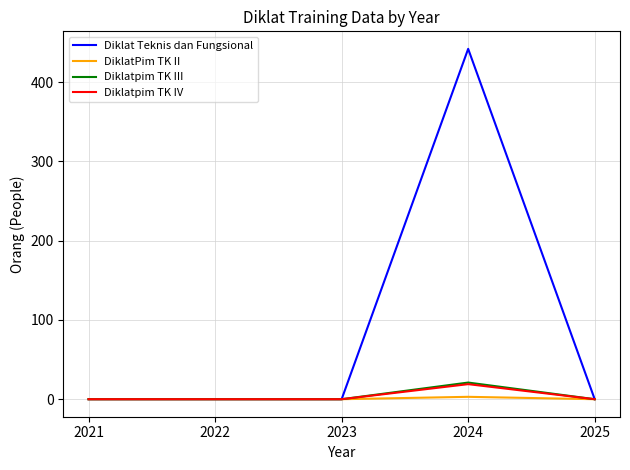

True or false: Diklatpim TK III has more than 2 points higher than both neighbors.

False